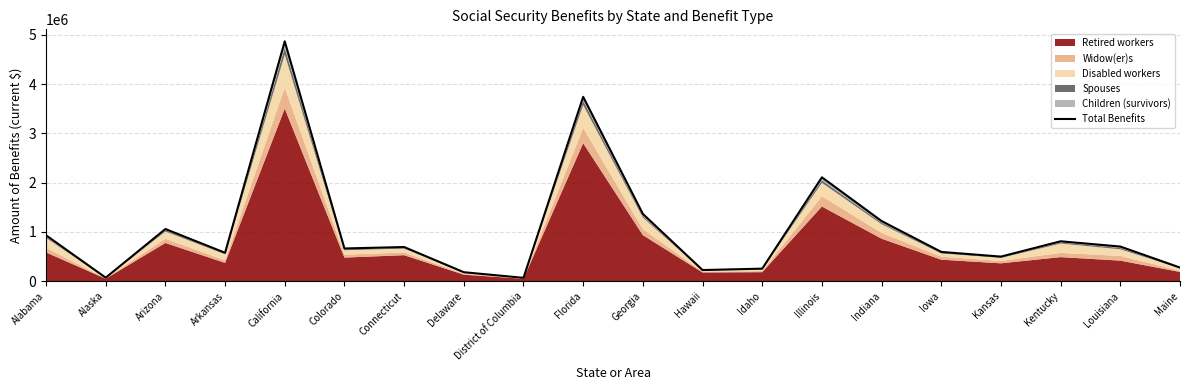

Where is the first local minimum?

Alaska